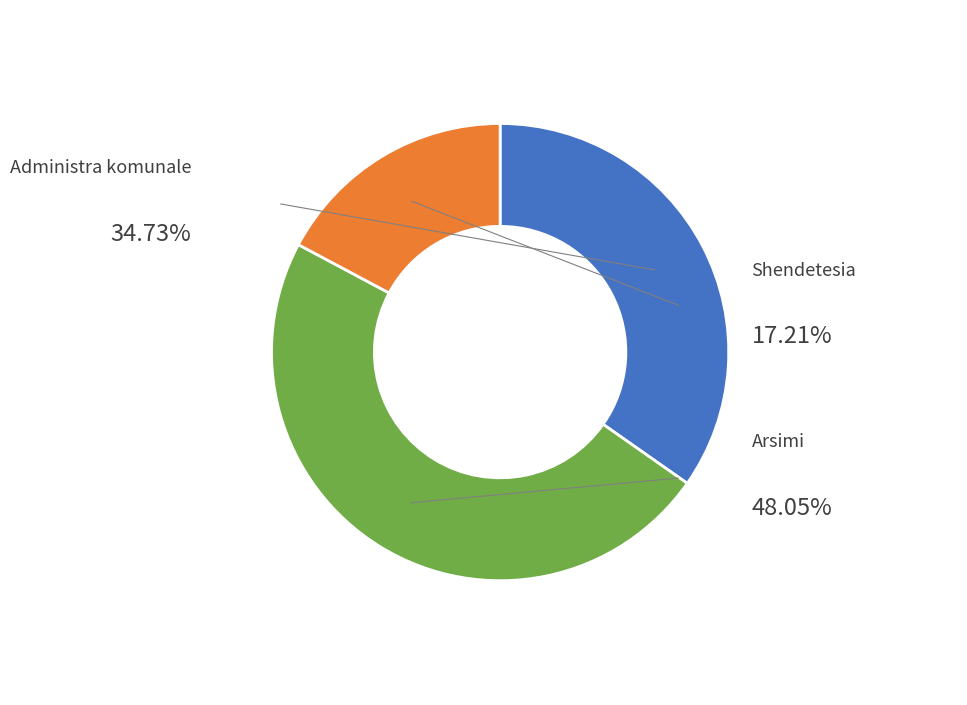

The Arsimi slice represents 48% of the pie. True or false?

True